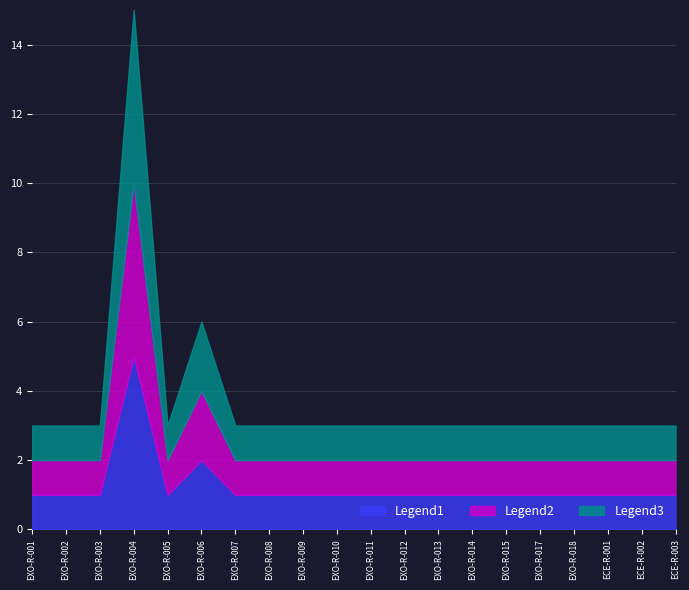

How many lines are shown in the chart?

3